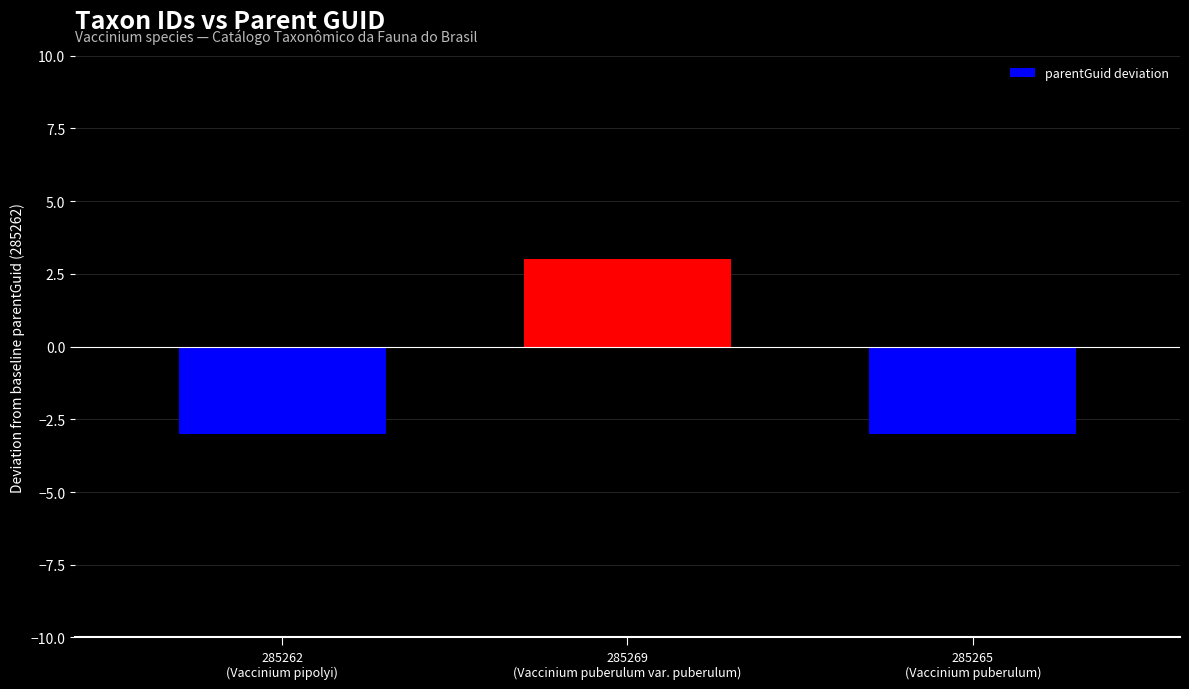

Rank the categories by value from highest to lowest.

285269, 285262, 285265